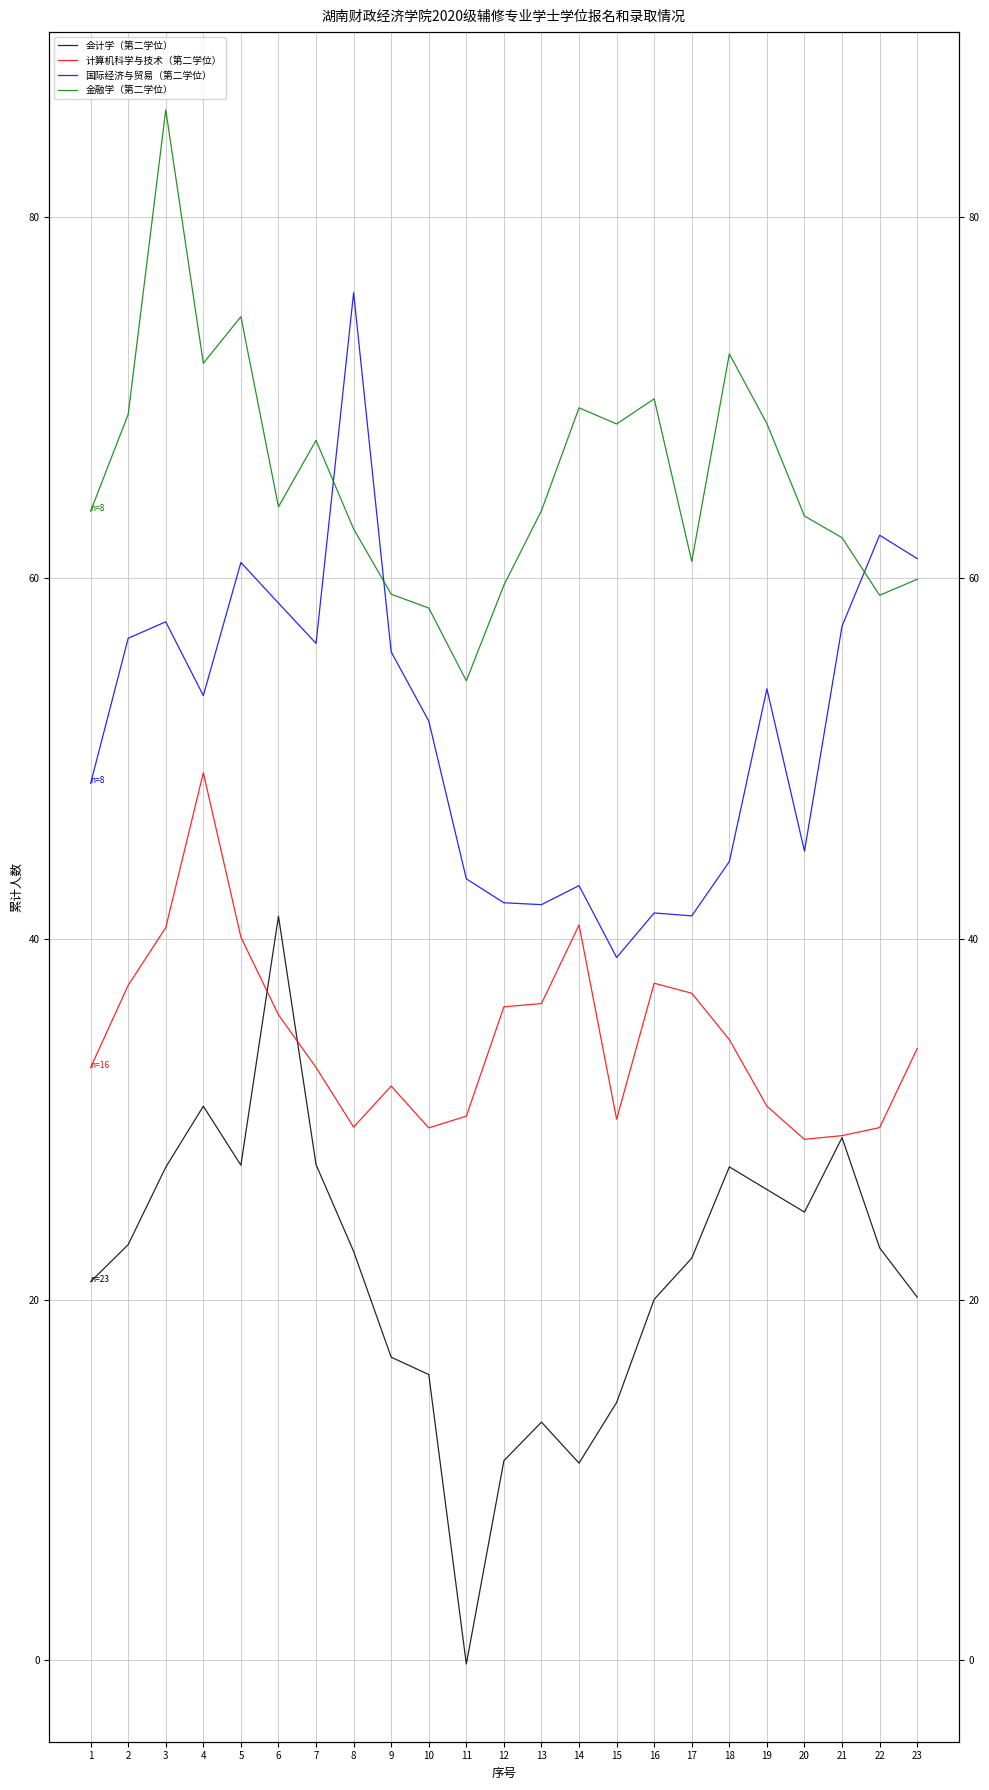

At which category is the sum across all series the highest?

3